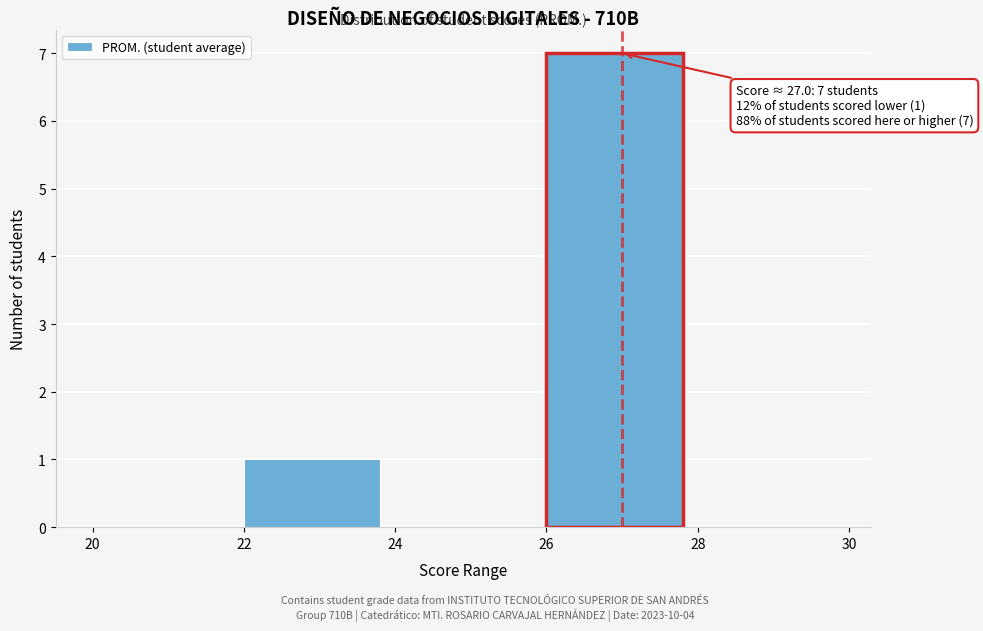

Over which range of the x-axis is the bar tallest?

26 to 28